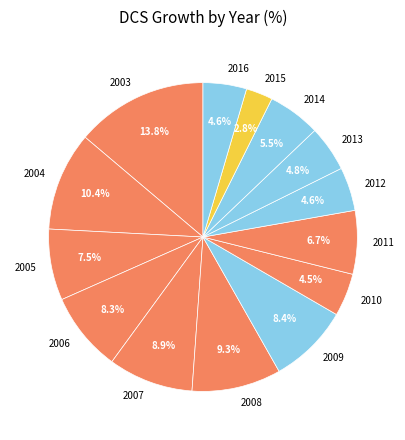

Which slice is the smallest?

2015